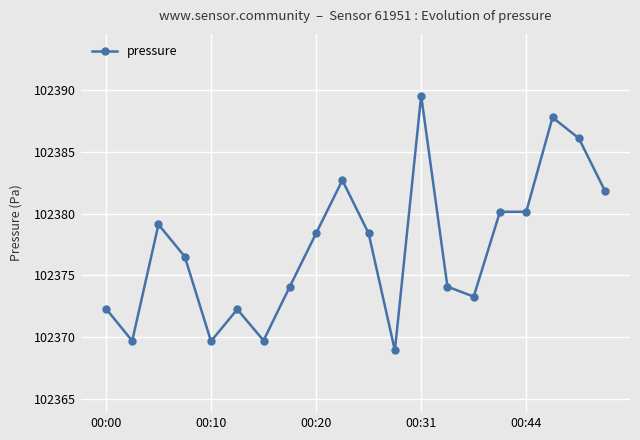

What is the maximum value shown in the chart?

102389.6